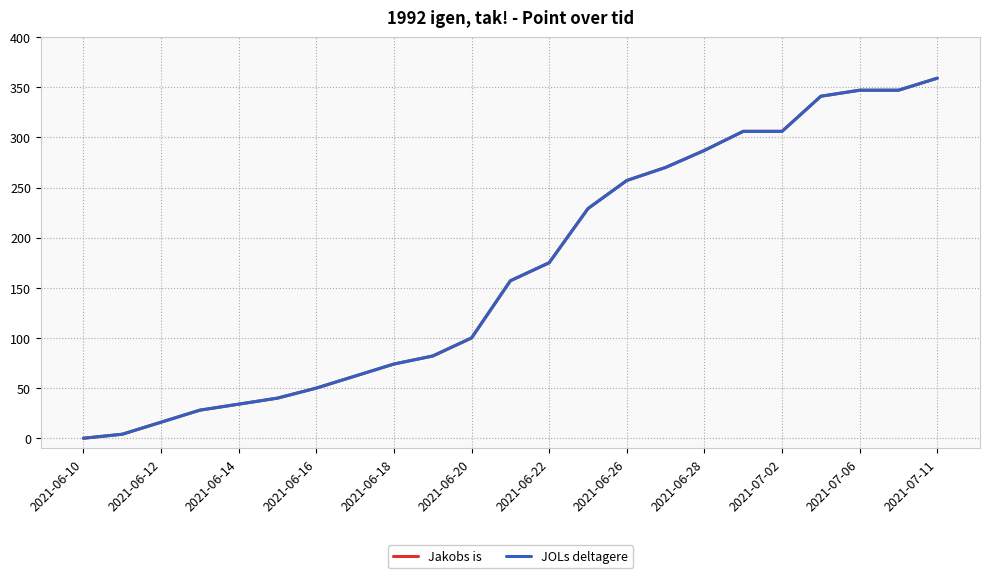

What is the sum of all JOLs deltagere values?

3871